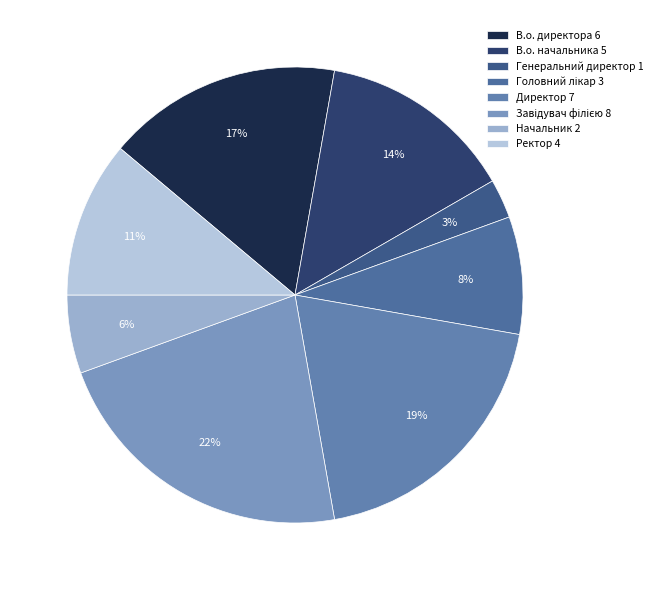

Combined, what portion of the pie is Генеральний директор and Директор?

22.2%